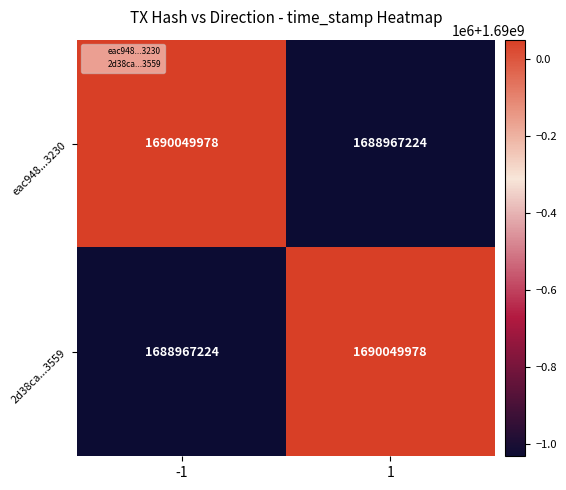

How many data points in eac948...3230 are less than 1690049978?

1